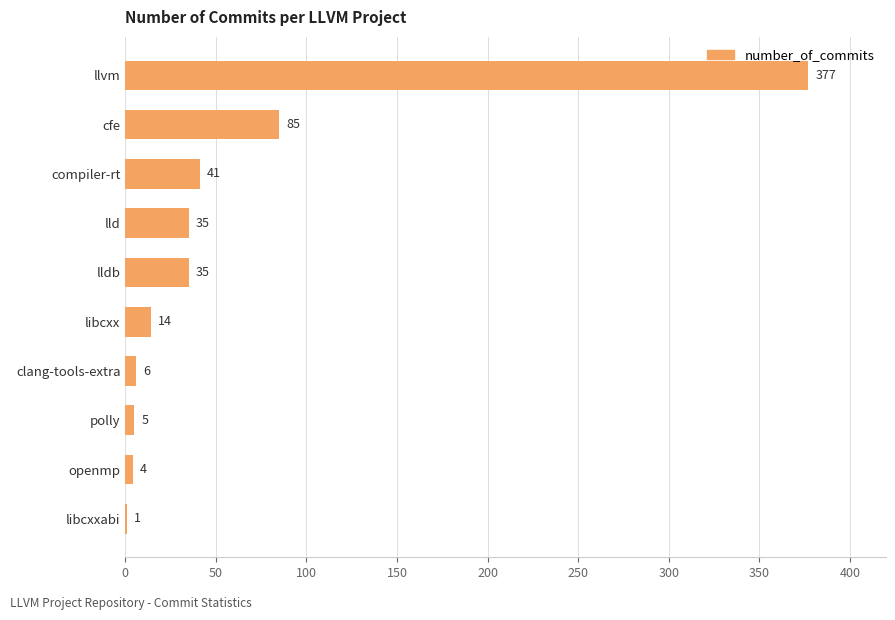

What is the sum of all values?

603